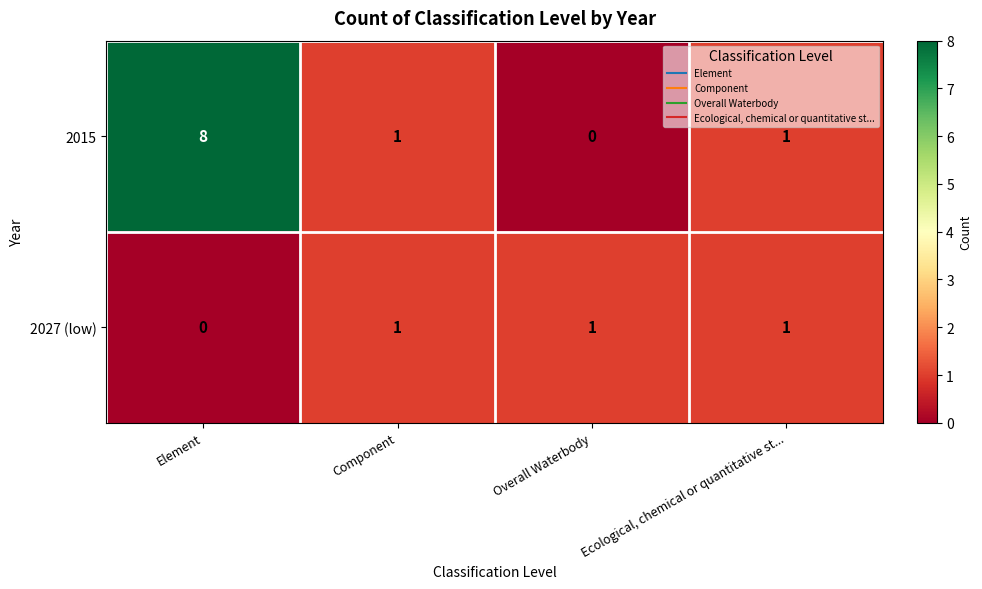

Reading left to right, list all the values displayed in this chart.

2015: 8	1	0	1
2027 (low): 0	1	1	1